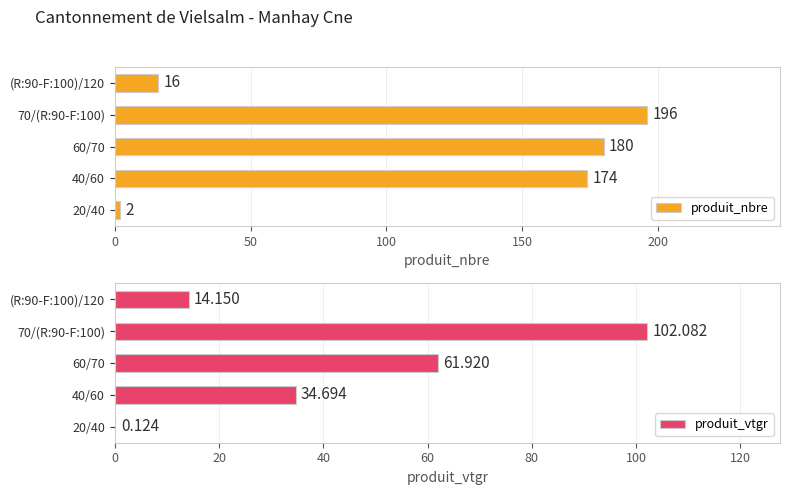

The produit_nbre series shows 16 at (R:90-F:100)/120. True or false?

True